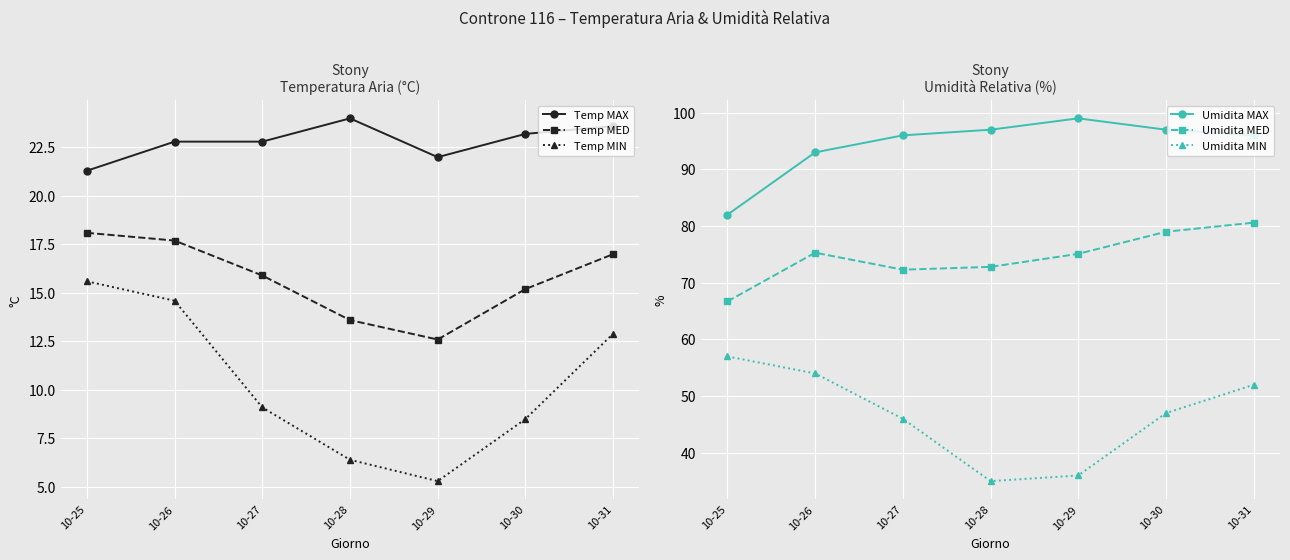

What is the highest value of the Temp MIN series?

15.6